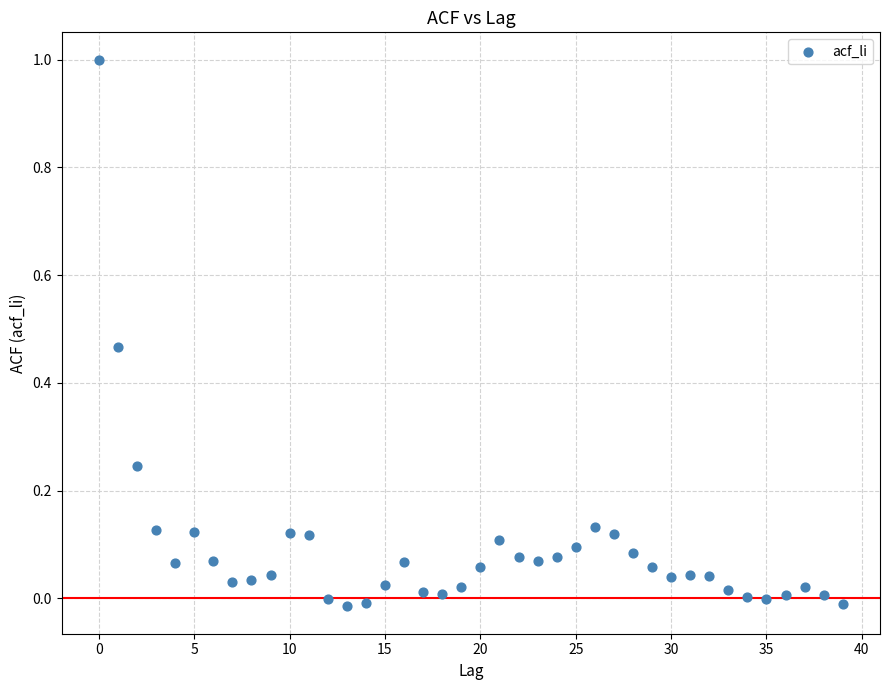

What is the range of Y values (max minus min)?

1.0